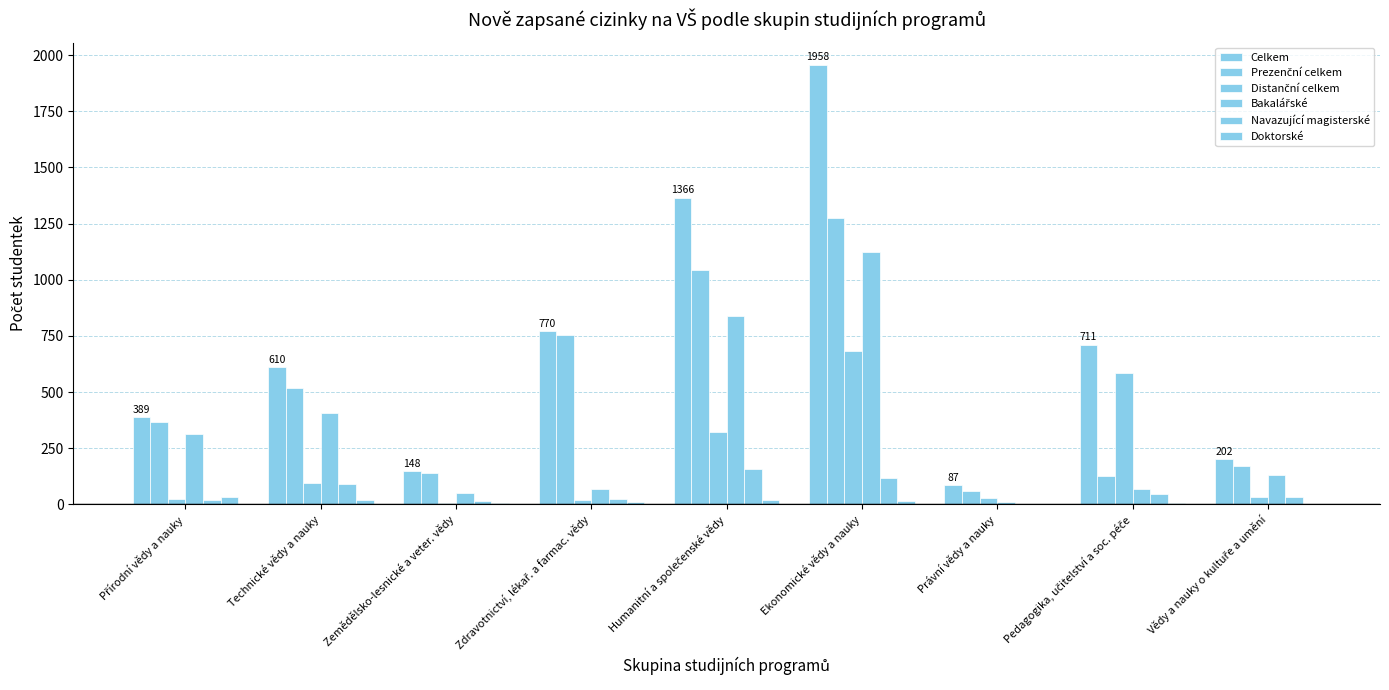

The value of Doktorské at Vědy a nauky o kultuře a umění is 2. True or false?

True